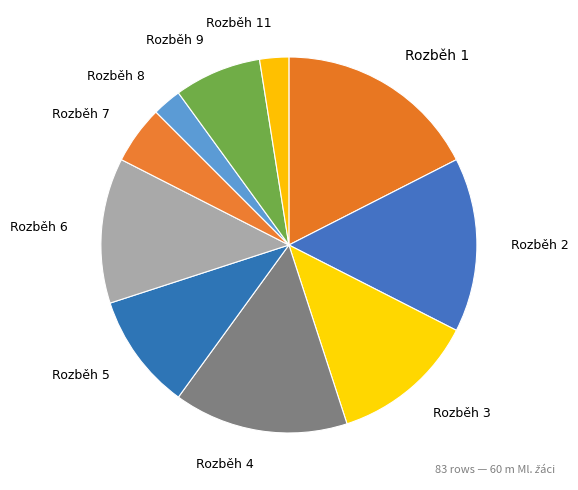

How many slices are in this pie chart?

10